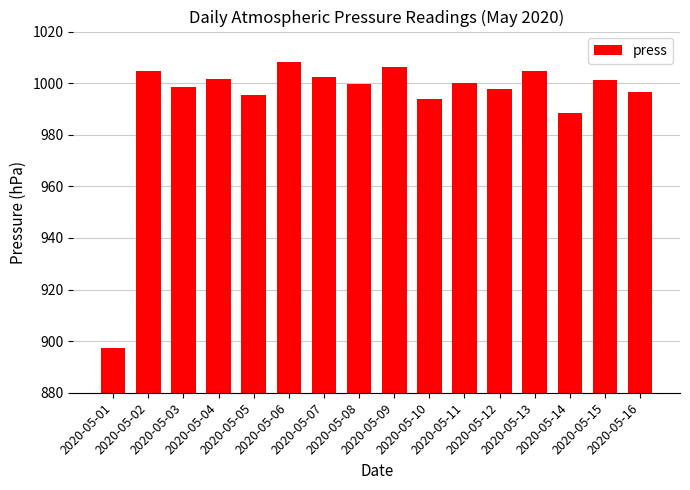

What is the difference between the maximum and minimum values?

110.9